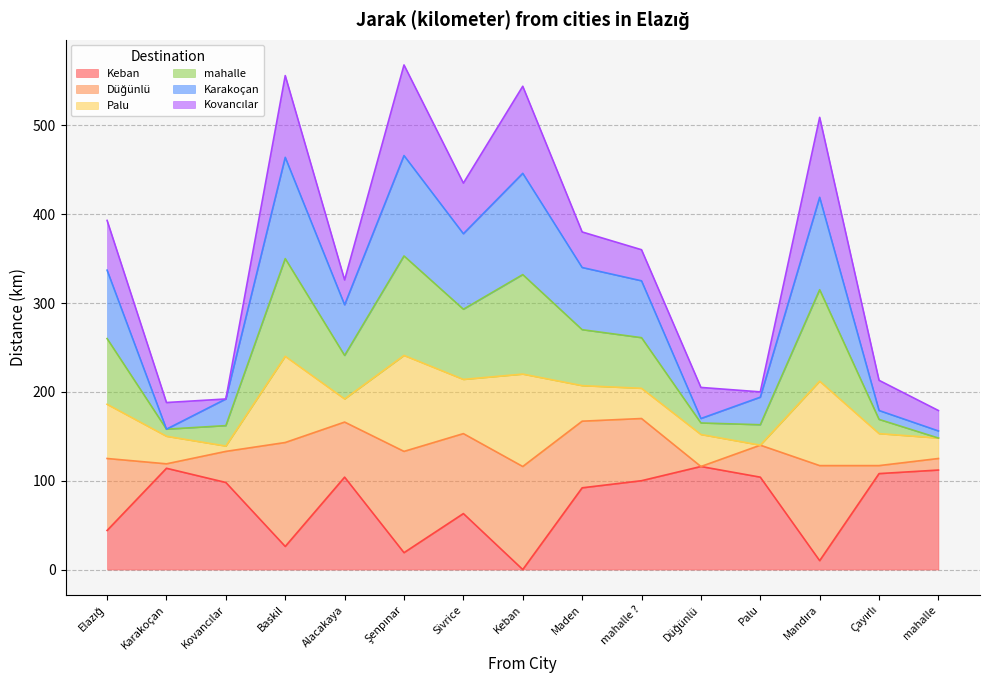

Does the chart have visible grid lines?

Yes